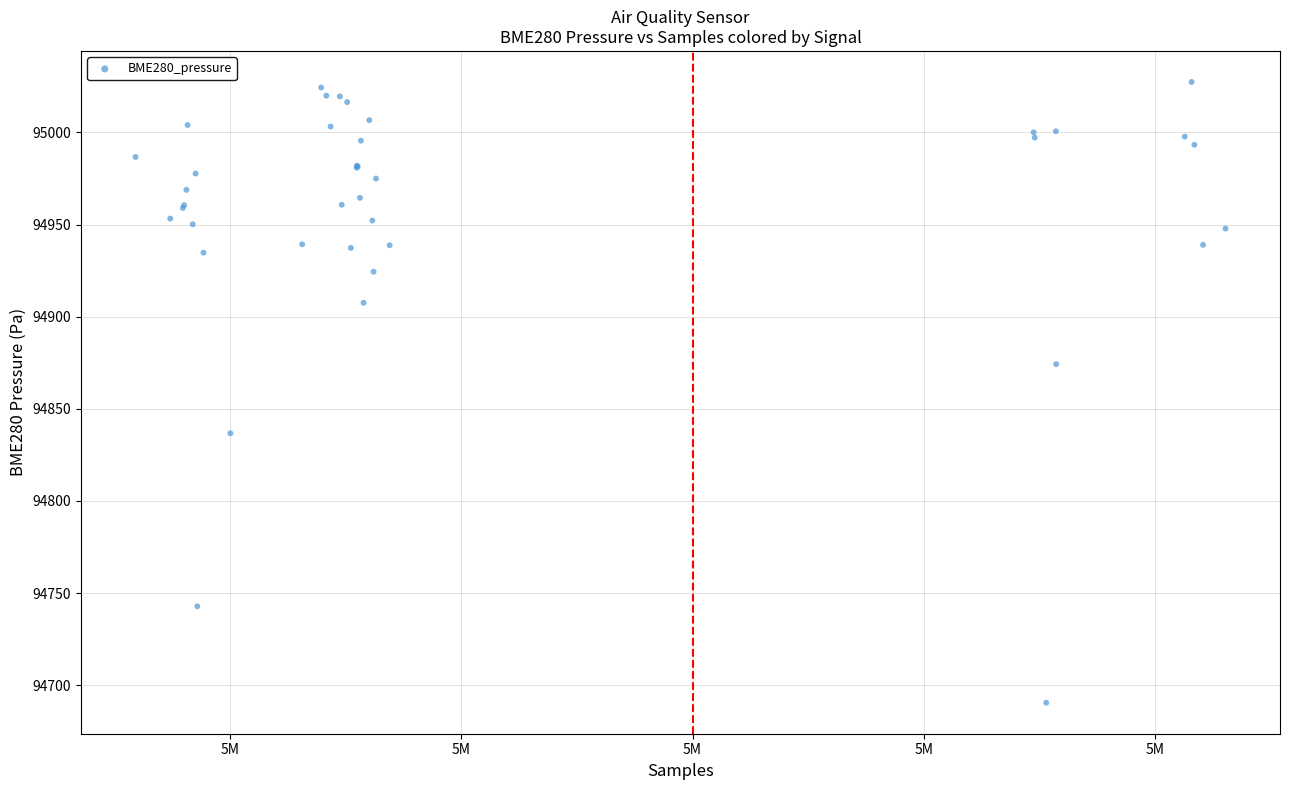

What Y value in the scatter plot is closest to 94858?

94874.2